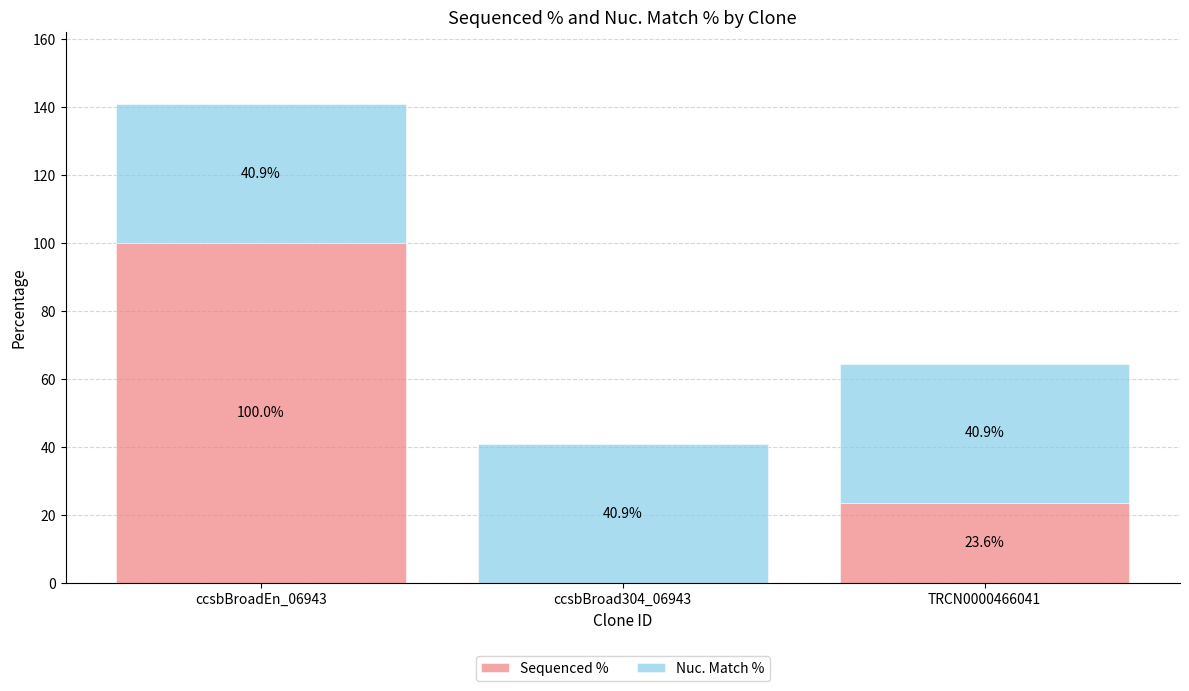

What is the highest value of the Sequenced % series?

100.0